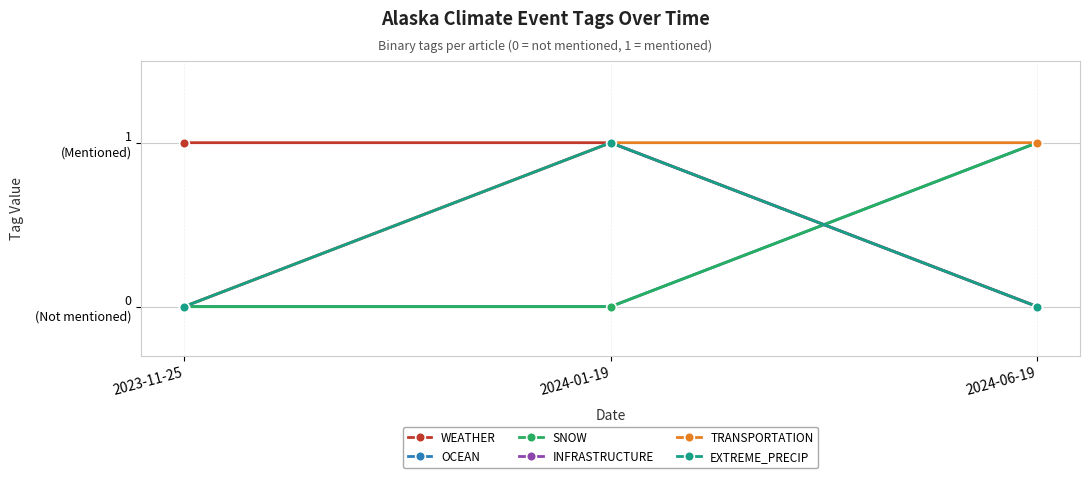

What is the difference between the maximum and minimum values in the SNOW series?

1